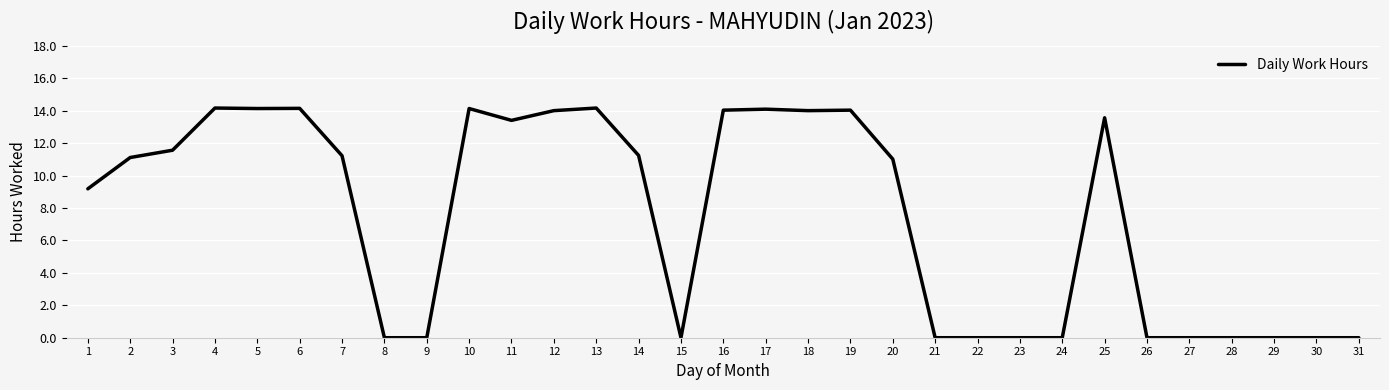

Is it true that the value at 25 is 13.6?

True